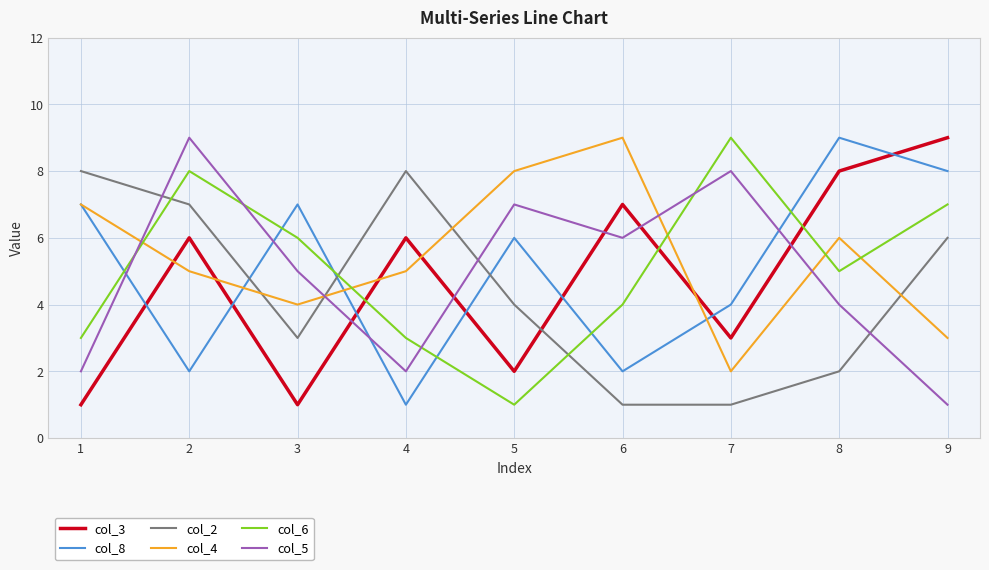

Reading left to right, list all the values displayed in this chart.

col_3: 1	6	1	6	2	7	3	8	9
col_8: 7	2	7	1	6	2	4	9	8
col_2: 8	7	3	8	4	1	1	2	6
col_4: 7	5	4	5	8	9	2	6	3
col_6: 3	8	6	3	1	4	9	5	7
col_5: 2	9	5	2	7	6	8	4	1